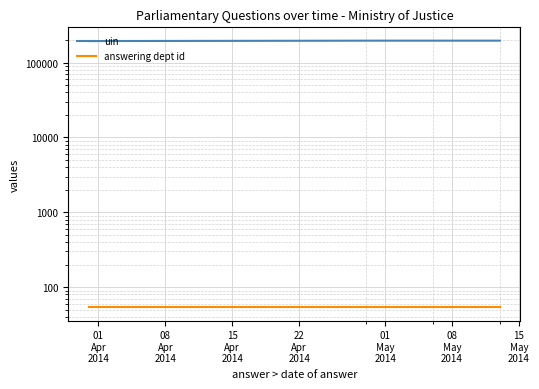

At how many categories does at least one series exceed 81602?

3